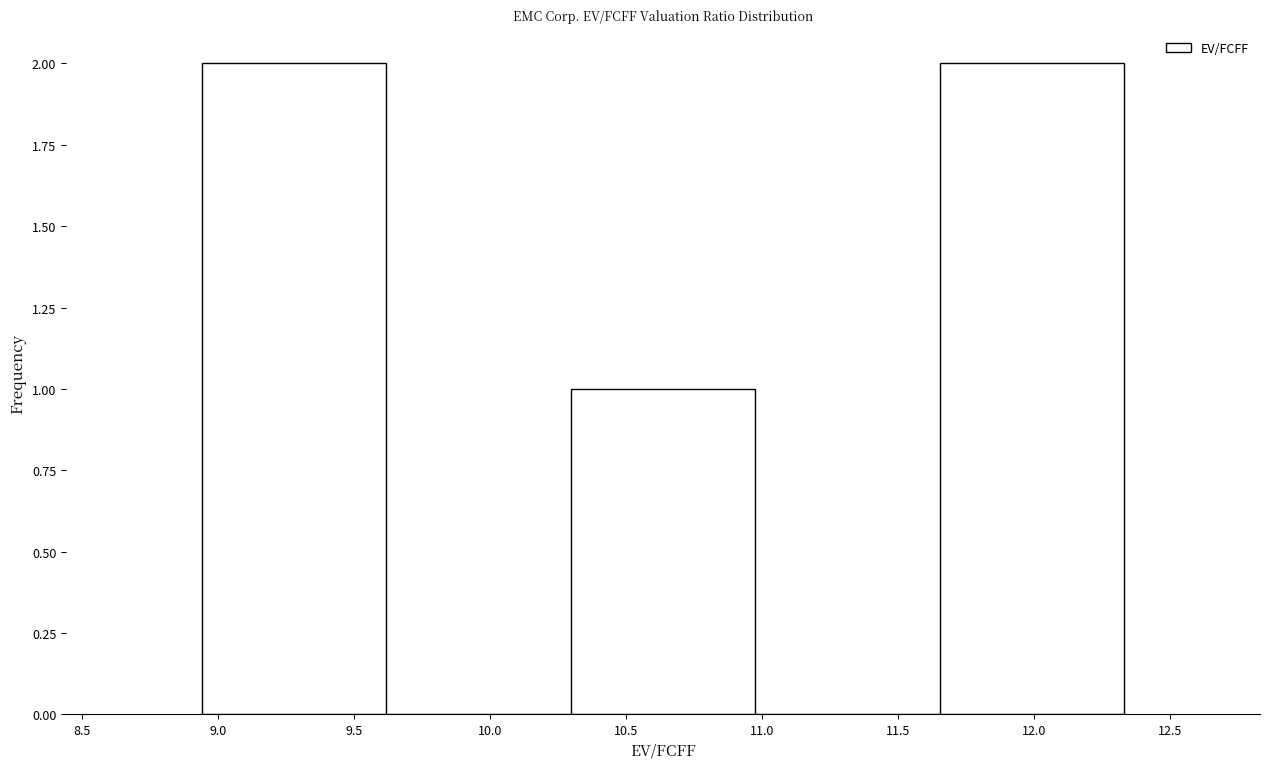

Reading left to right, list every bar in this chart as the range it spans on the x-axis followed by its height. Neither the bar edges nor the heights are printed on the chart, so give them approximately, as read against the axes.

8.95 to 9.60: 2
9.60 to 10.30: 0
10.30 to 10.95: 1
10.95 to 11.65: 0
11.65 to 12.35: 2